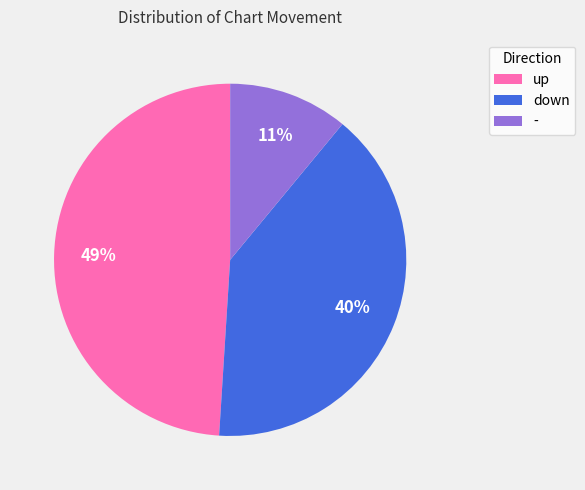

How many slices are in this pie chart?

3